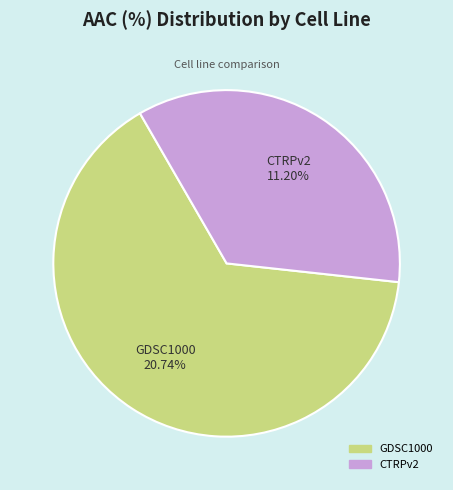

What is the ratio of the value at CTRPv2 to the value at GDSC1000?

0.5